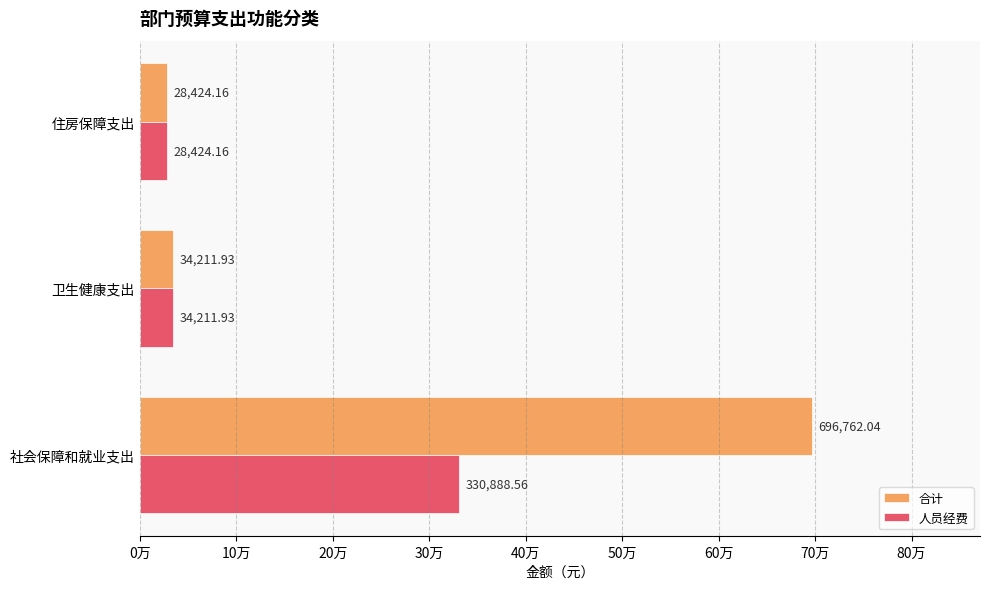

What are all the series names shown in the legend?

合计, 人员经费